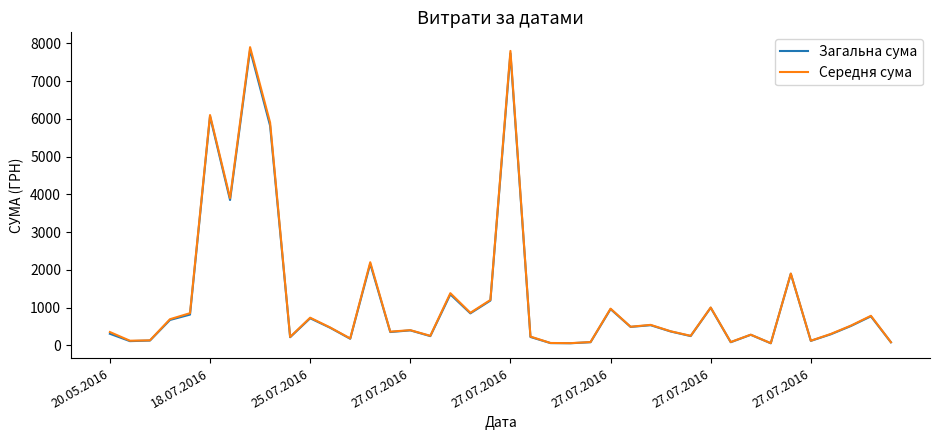

Which series has the widest spread of values?

Середня сума